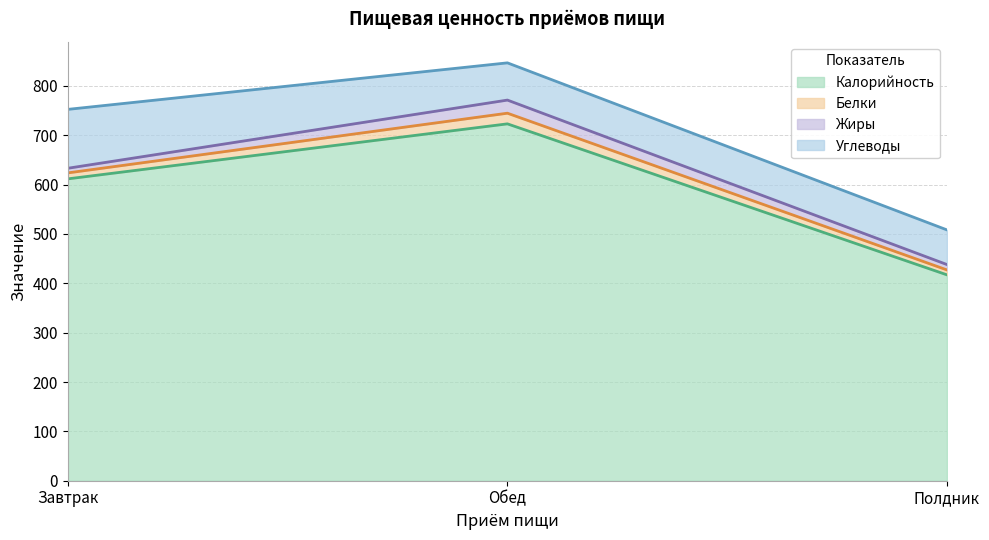

Reading right to left, list all the values displayed in this chart.

Калорийность: Полдник=417.1	Обед=723.0	Завтрак=611.6
Белки: Полдник=9.9	Обед=21.6	Завтрак=12.1
Жиры: Полдник=10.9	Обед=26.6	Завтрак=9.4
Углеводы: Полдник=70.2	Обед=75.4	Завтрак=119.3